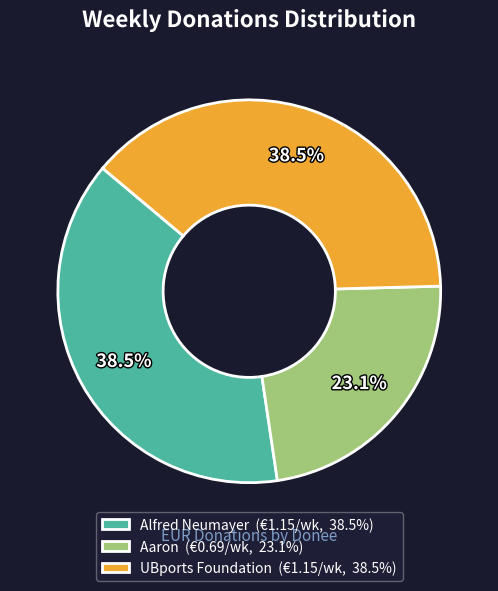

What is the ratio of the value at Aaron to the value at UBports Foundation?

0.6